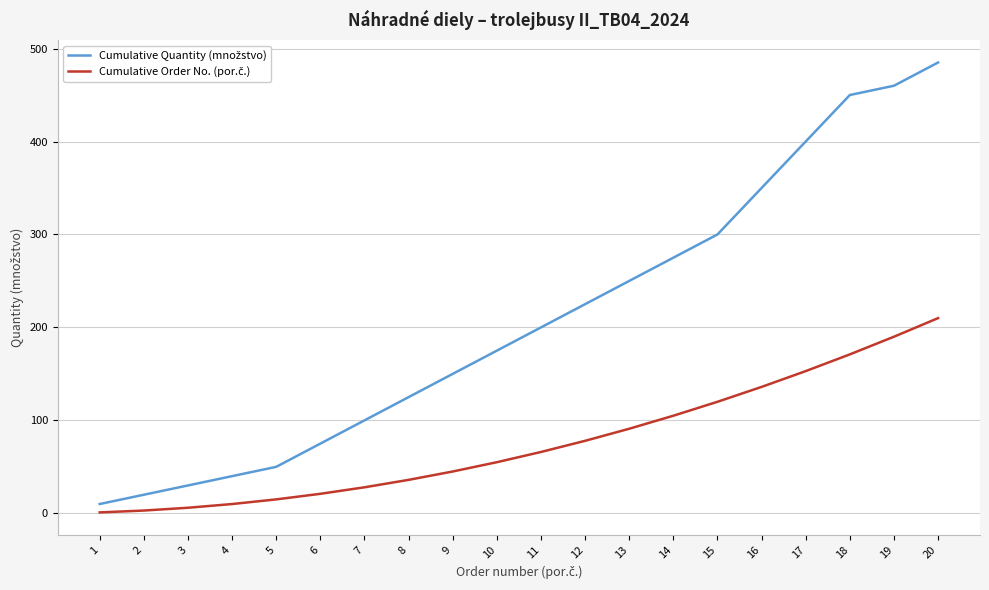

At which category is the sum across all series the highest?

20